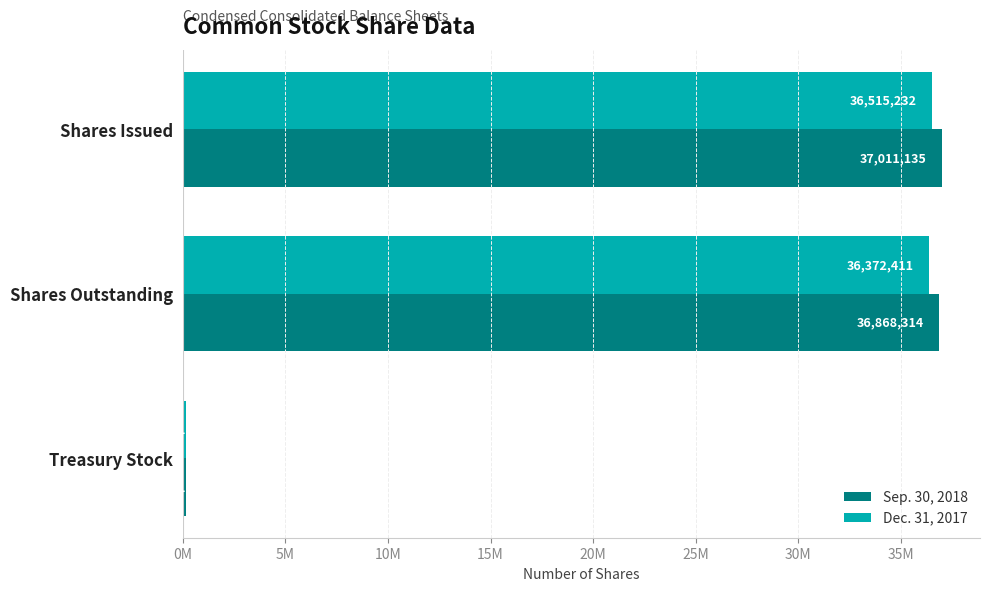

What are all the series names shown in the legend?

Sep. 30, 2018, Dec. 31, 2017